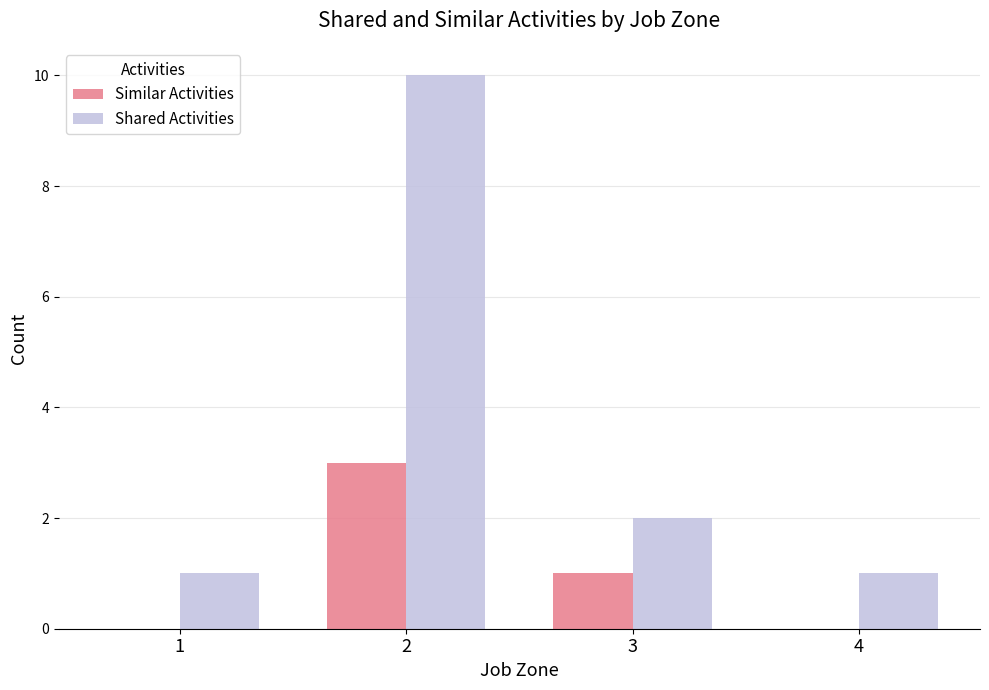

Is the value of Similar Activities at 2 greater than the value of Shared Activities at 4?

Yes